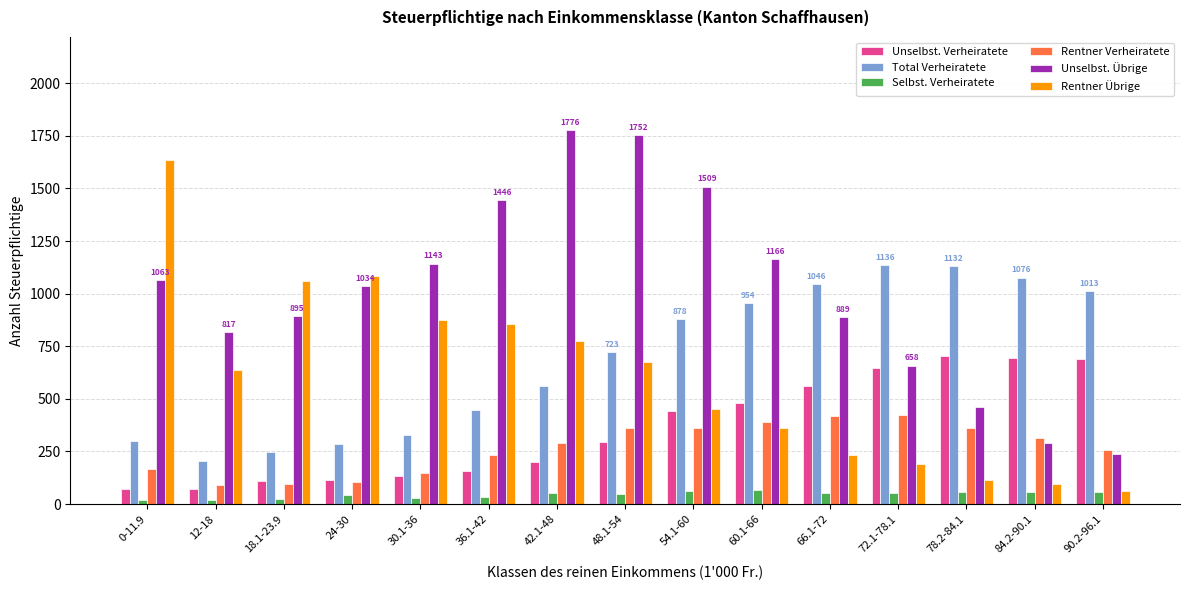

How many bars are there in total?

90